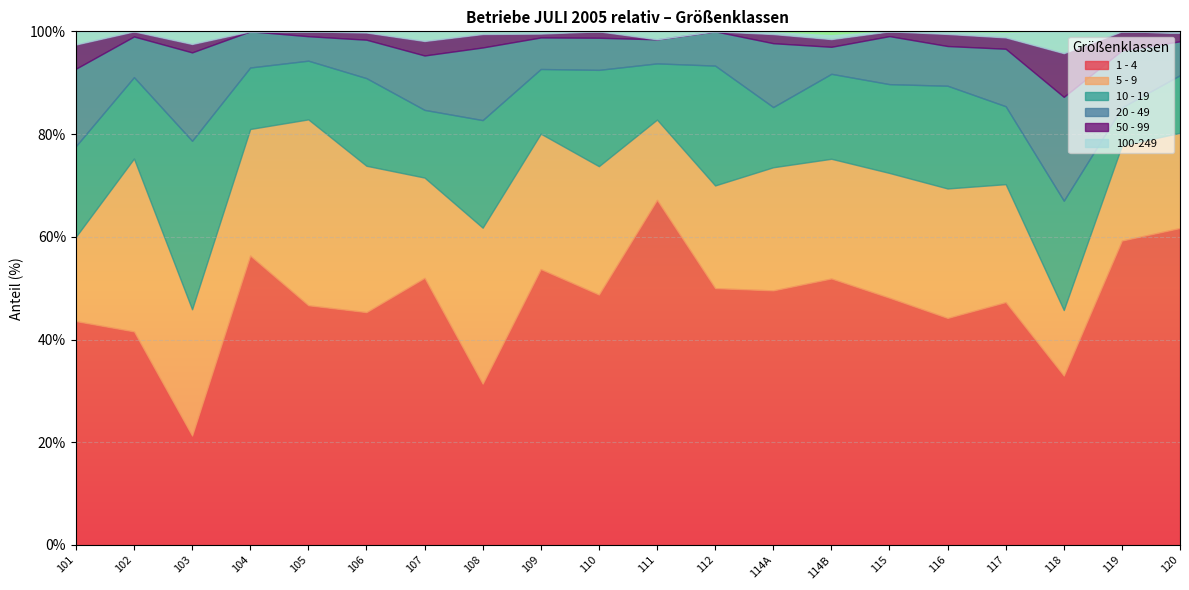

Rank the series by their maximum value, from lowest to highest.

100-249, 50 - 99, 20 - 49, 10 - 19, 5 - 9, 1 - 4